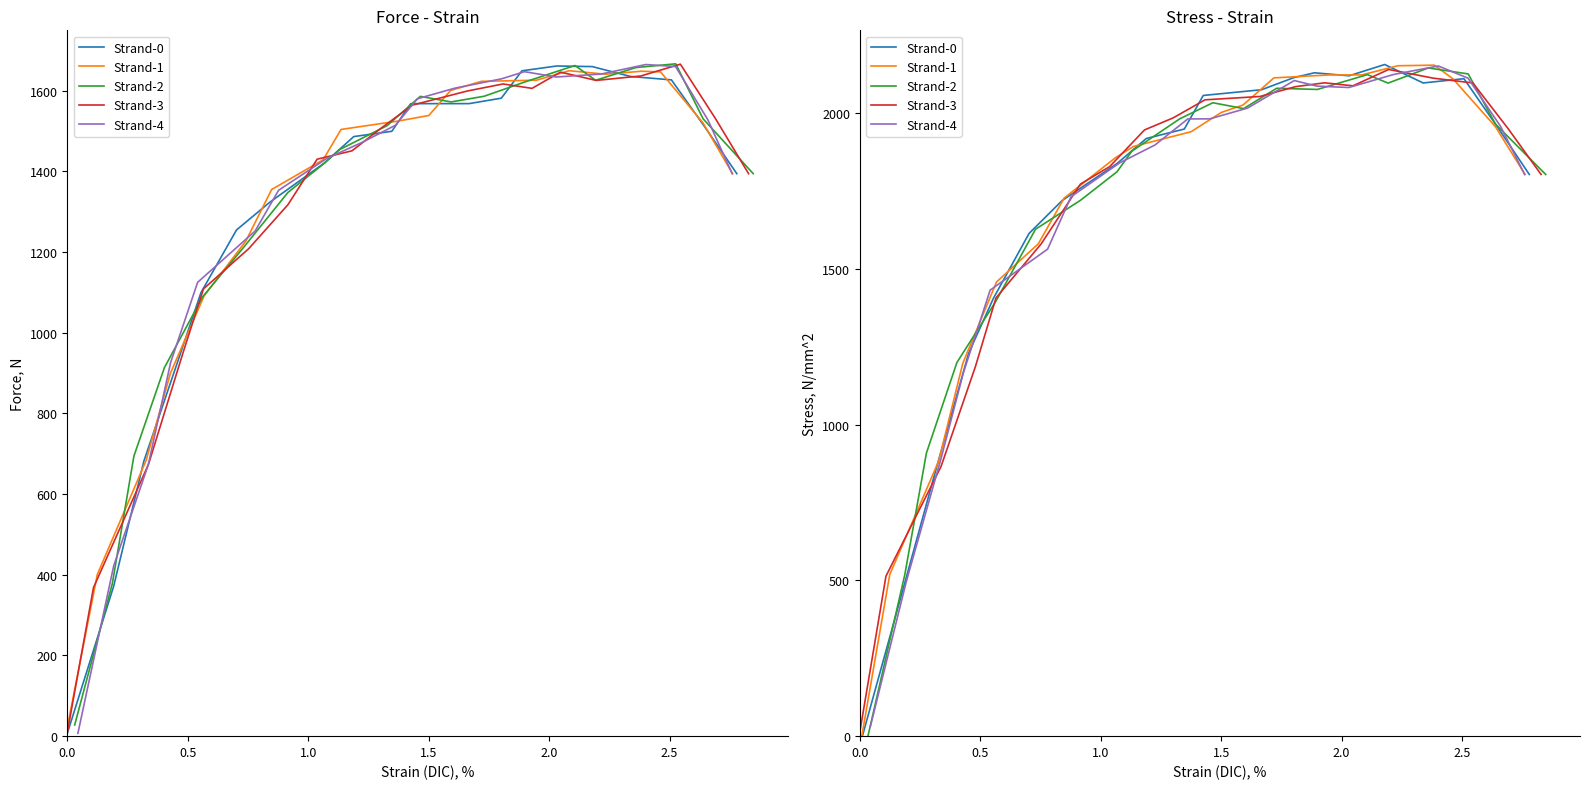

What is the sum of all Strand-3 values?

33581.2